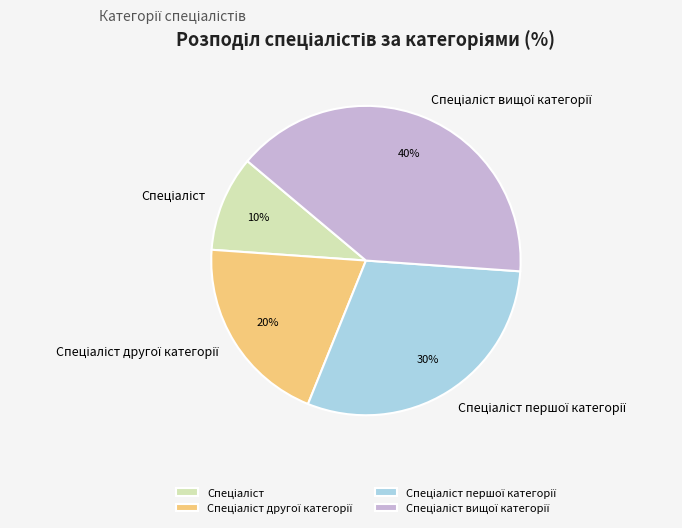

Is there any slice that represents more than half of the pie?

No